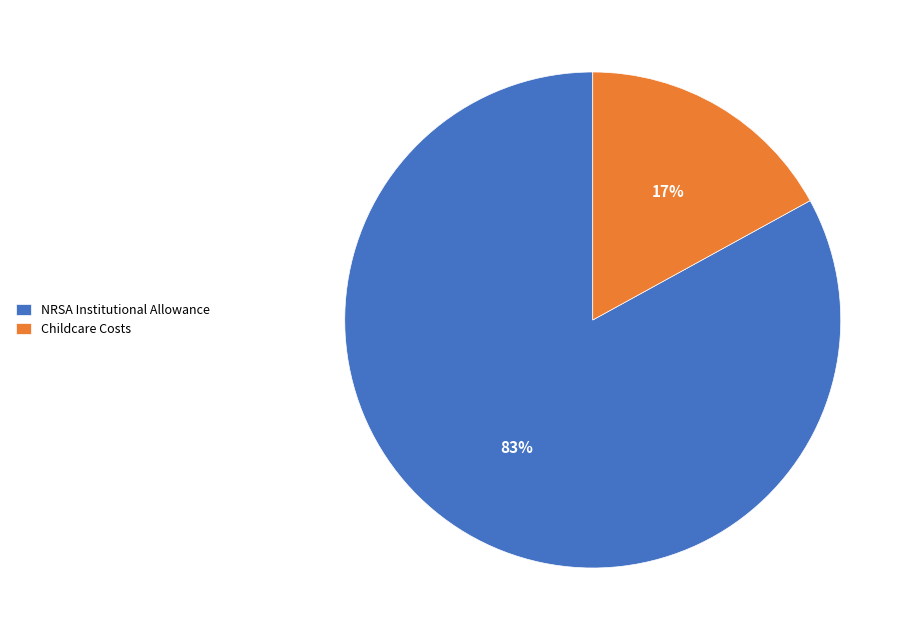

Count the number of slices in the pie.

2